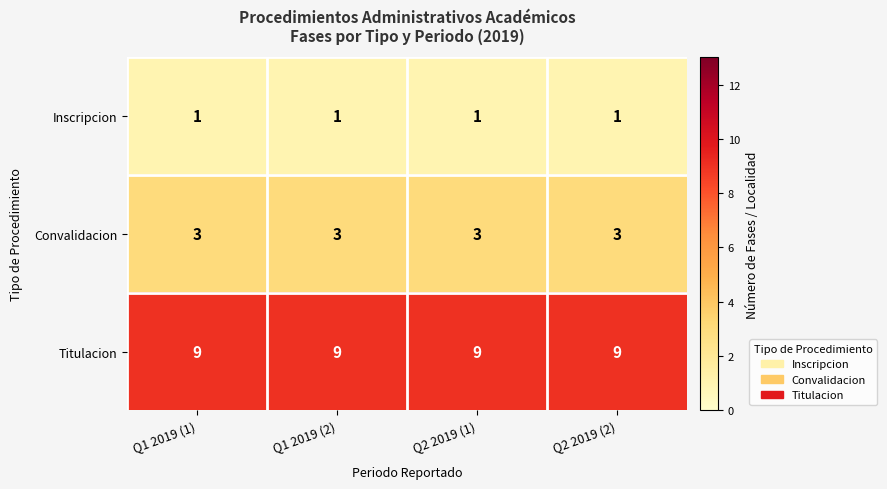

What is the approximate value of Convalidacion at Q1 2019 (2)?

3